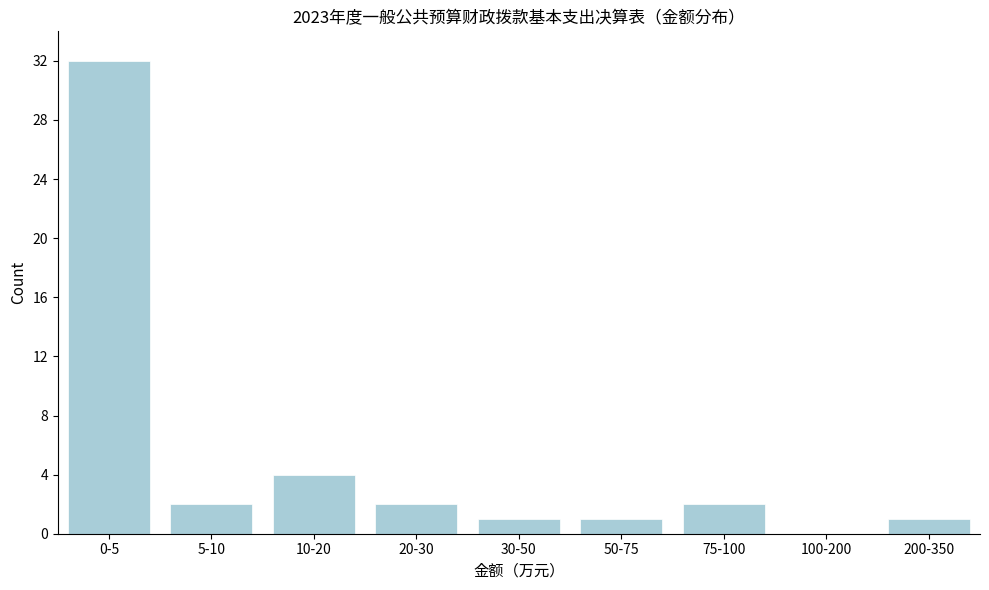

Reading right to left, list all the values displayed in this chart.

200-350=1	100-200=0	75-100=2	50-75=1	30-50=1	20-30=2	10-20=4	5-10=2	0-5=32